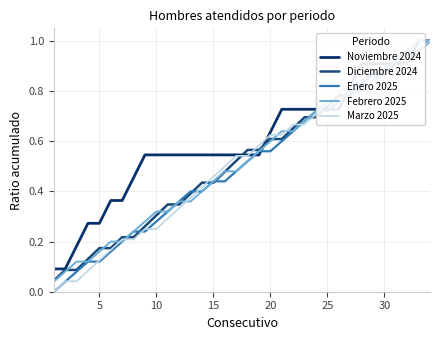

Read the Febrero 2025 value at 30.

0.9